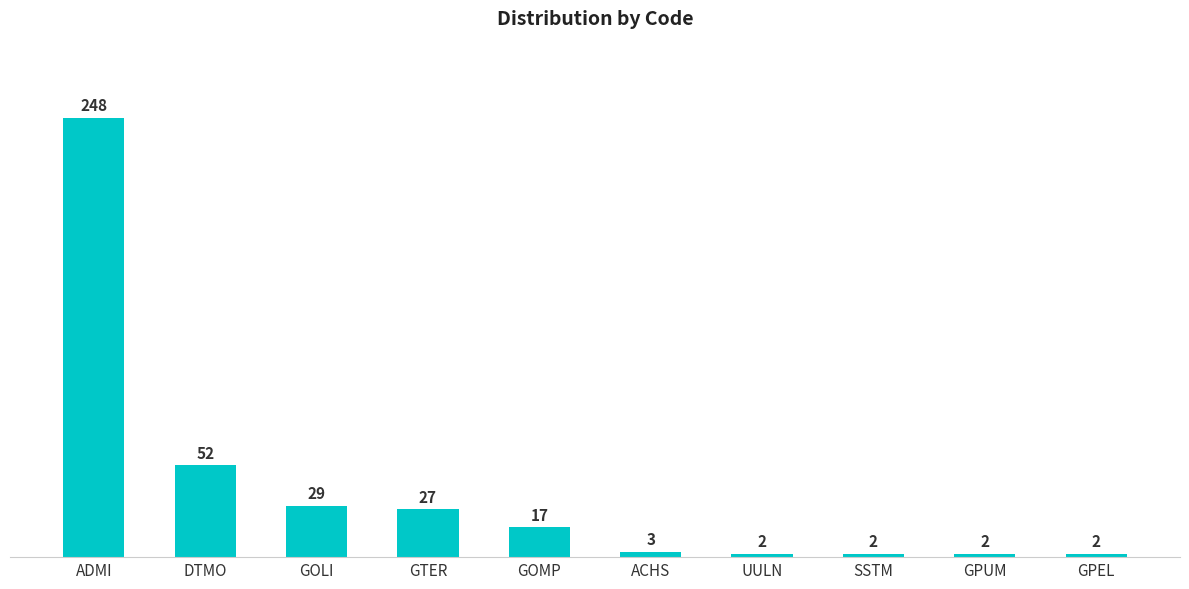

Approximately how many times larger is the value at ACHS compared to SSTM?

1.5